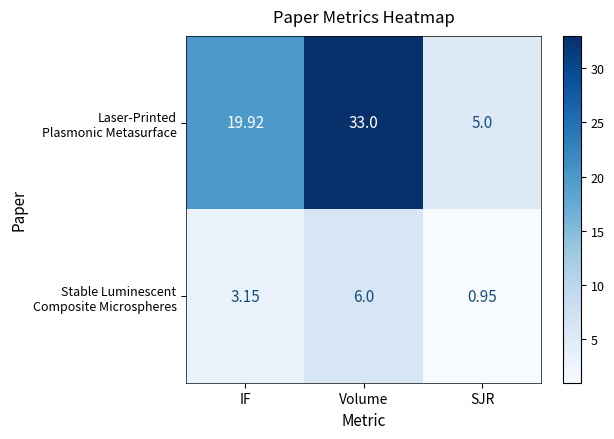

At which category is the sum across all series the highest?

Volume